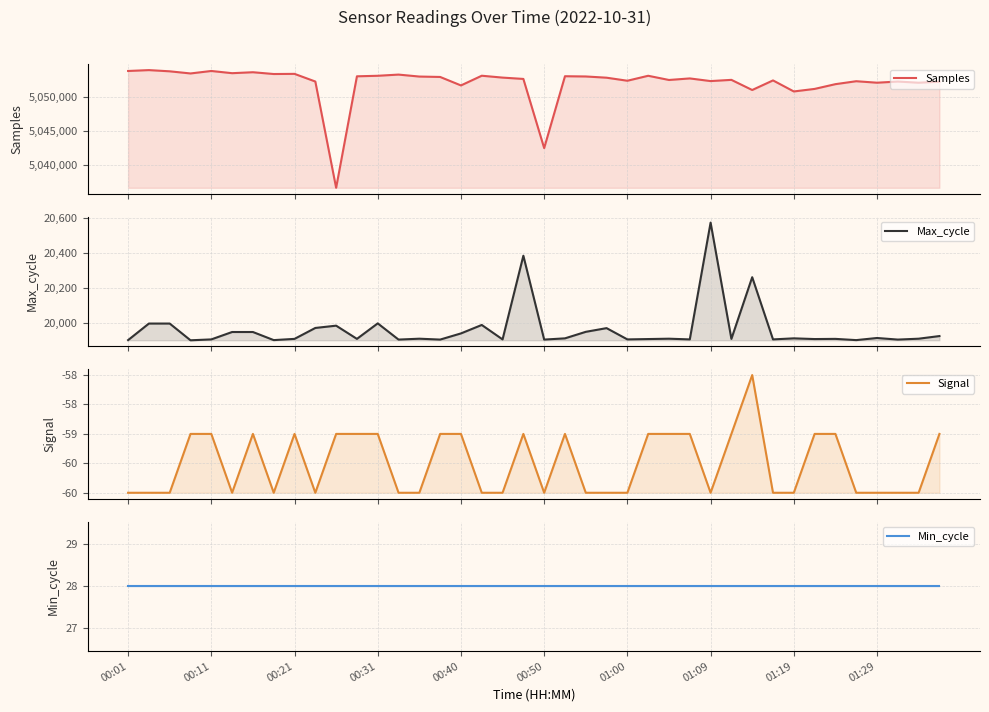

What is the sum of the Signal values at 01:00 and 00:31?

-119